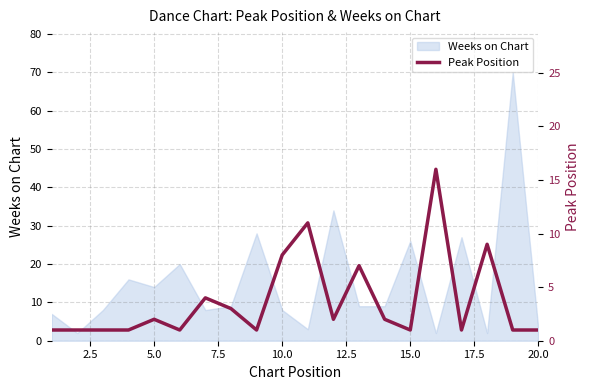

What is the value of the 5th point from the left?

2